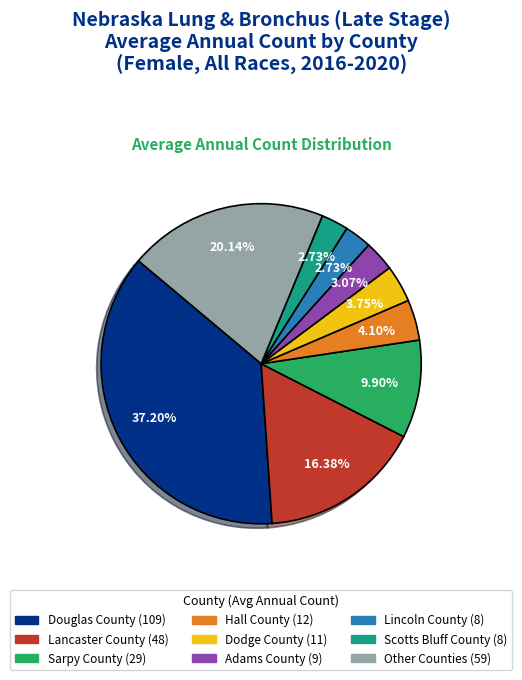

Is there a majority slice in this chart?

No